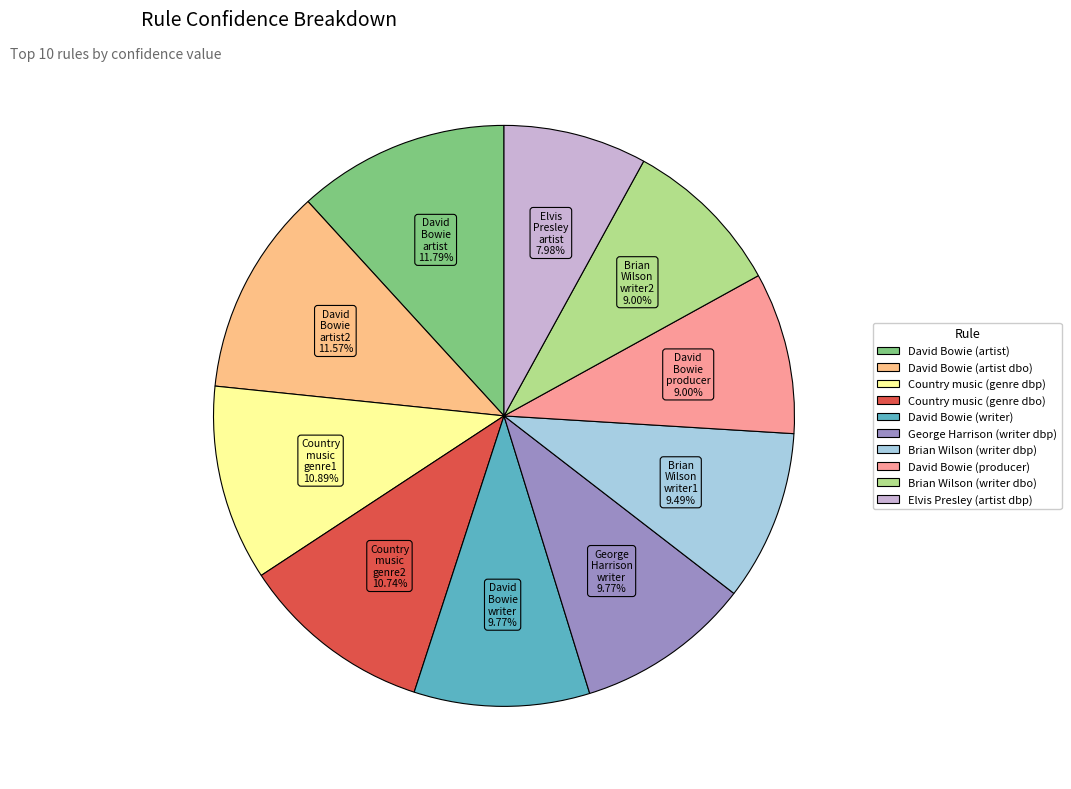

Do David Bowie (producer) and David Bowie (writer) together represent more than half of the pie?

No